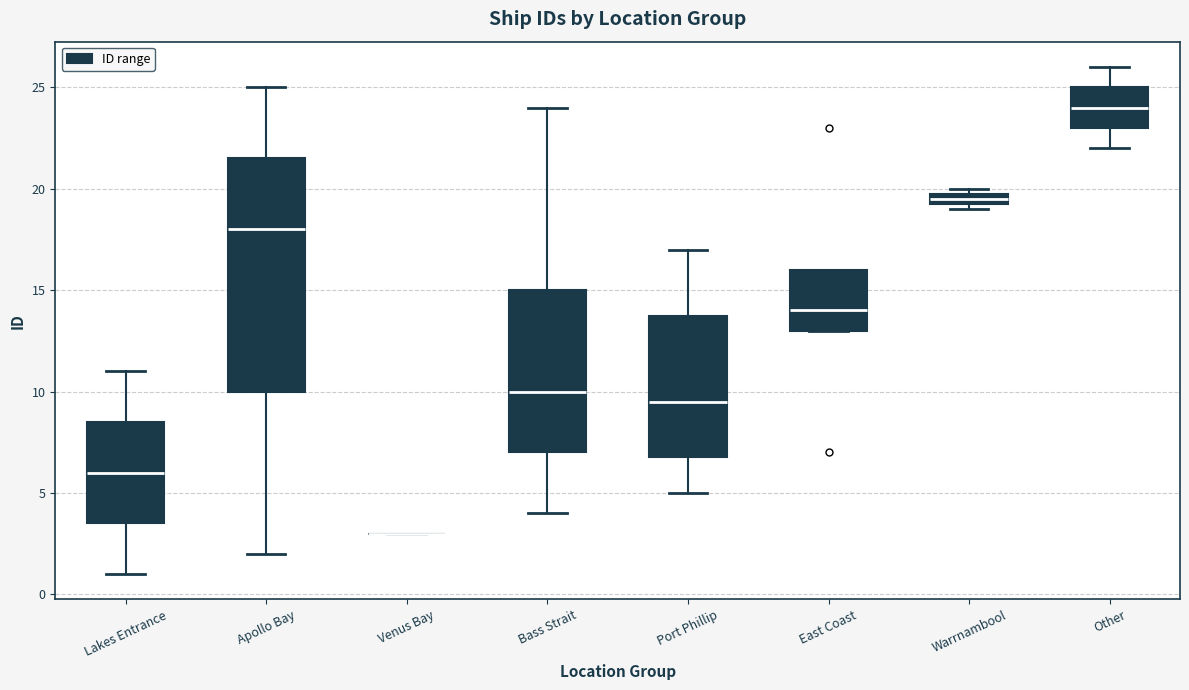

Comparing the boxes themselves (not the whiskers), which one is the tallest?

Apollo Bay